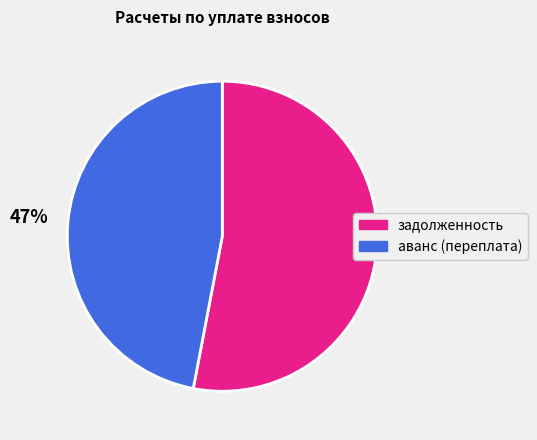

Which has a higher value, аванс (переплата) or задолженность?

задолженность